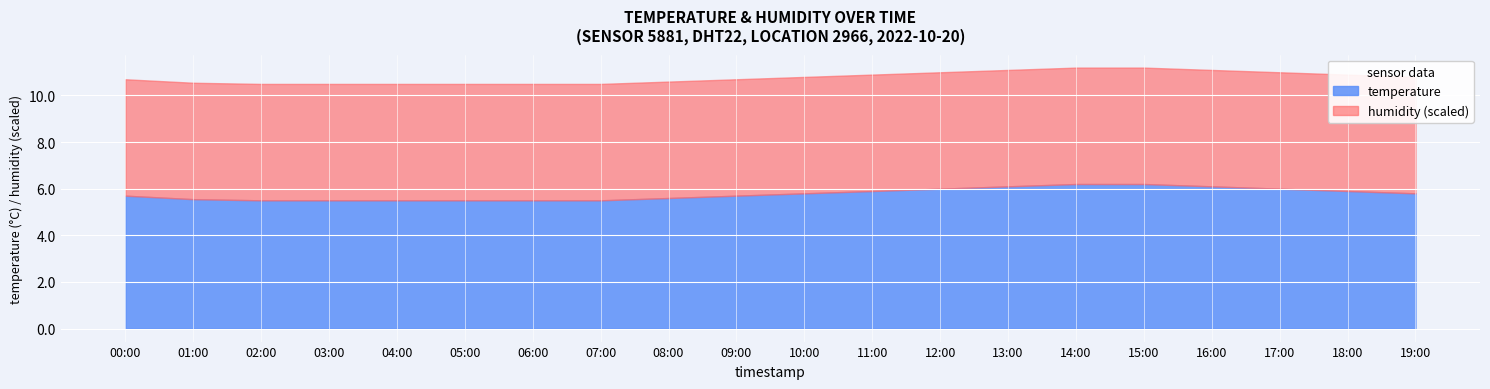

What is the highest value of the temperature series?

6.2